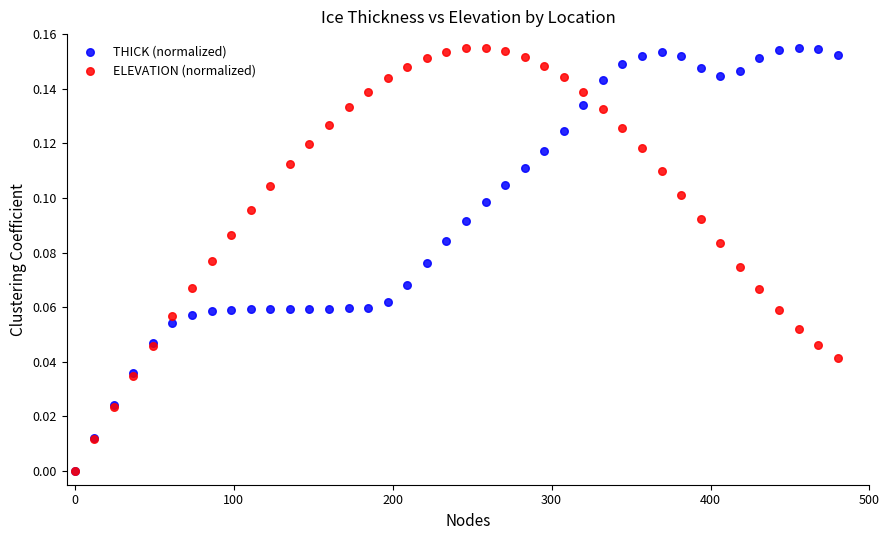

What are all the series names shown in the legend?

THICK (normalized), ELEVATION (normalized)